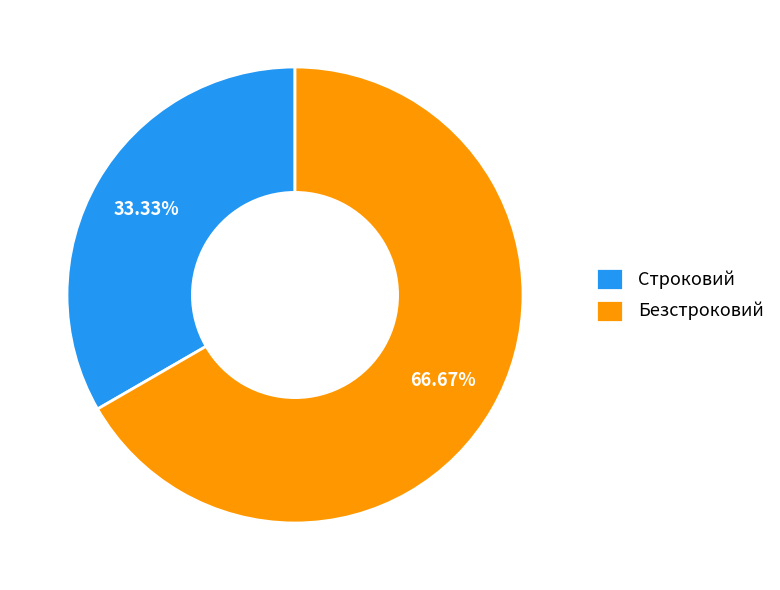

To the nearest percent, what percentage of the pie is Безстроковий?

67%